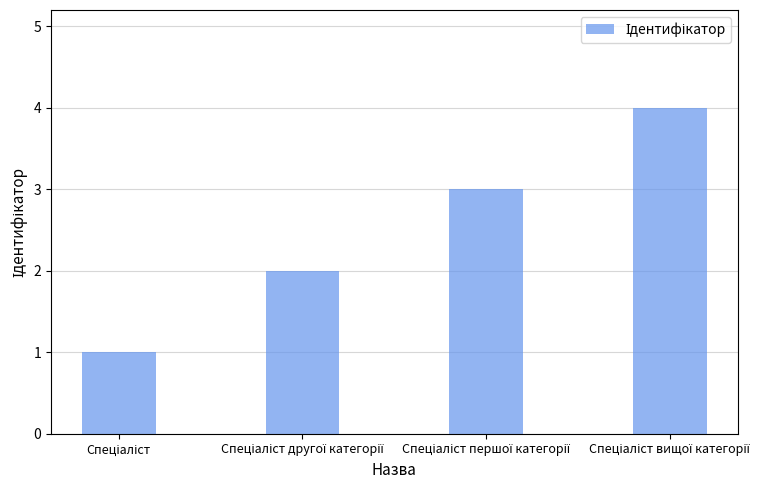

What is the difference between the maximum and minimum values?

3